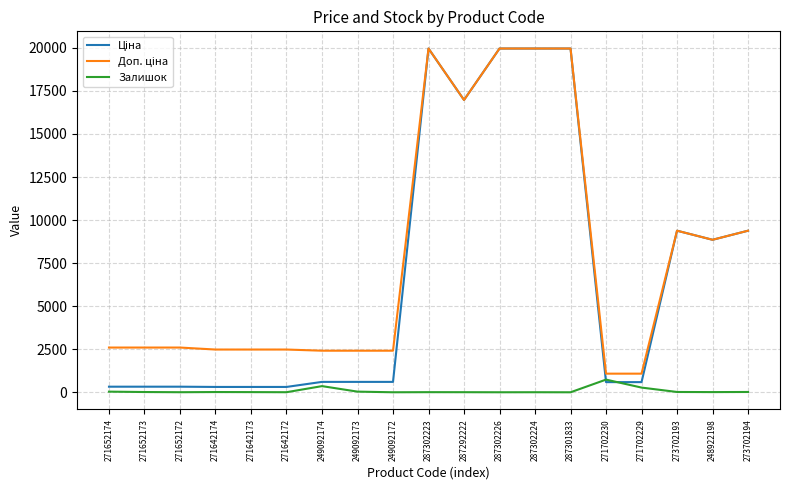

Does the chart display data point markers on the line(s)?

No